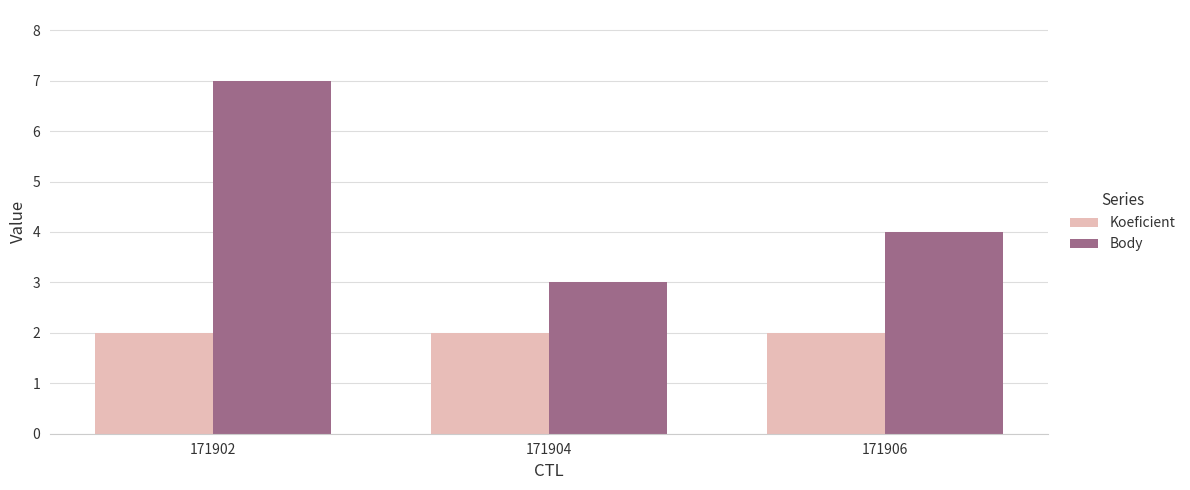

Count the number of data series in this chart.

2